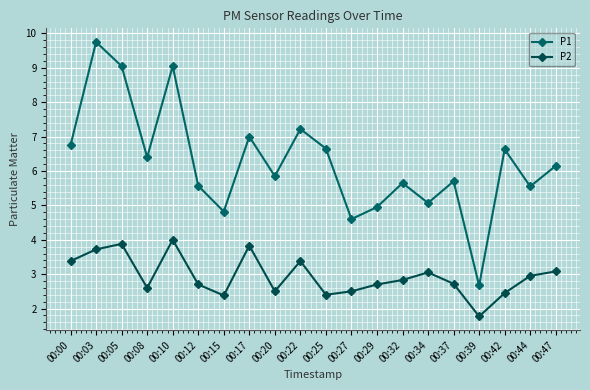

Which series has the largest total across all categories?

P1